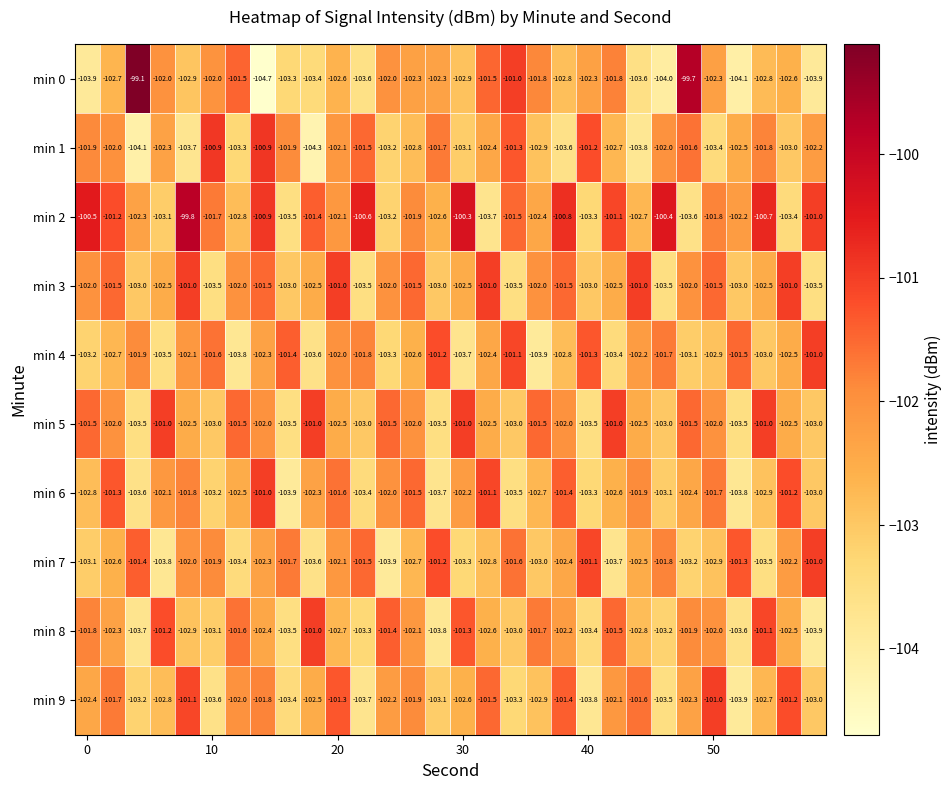

Which series has the largest range (max minus min)?

min 0